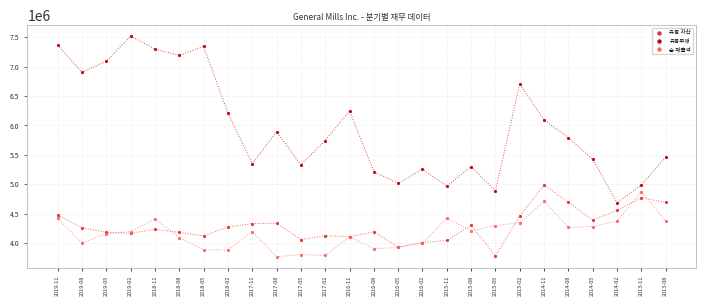

Which series has the largest Y range (max minus min)?

유동부채